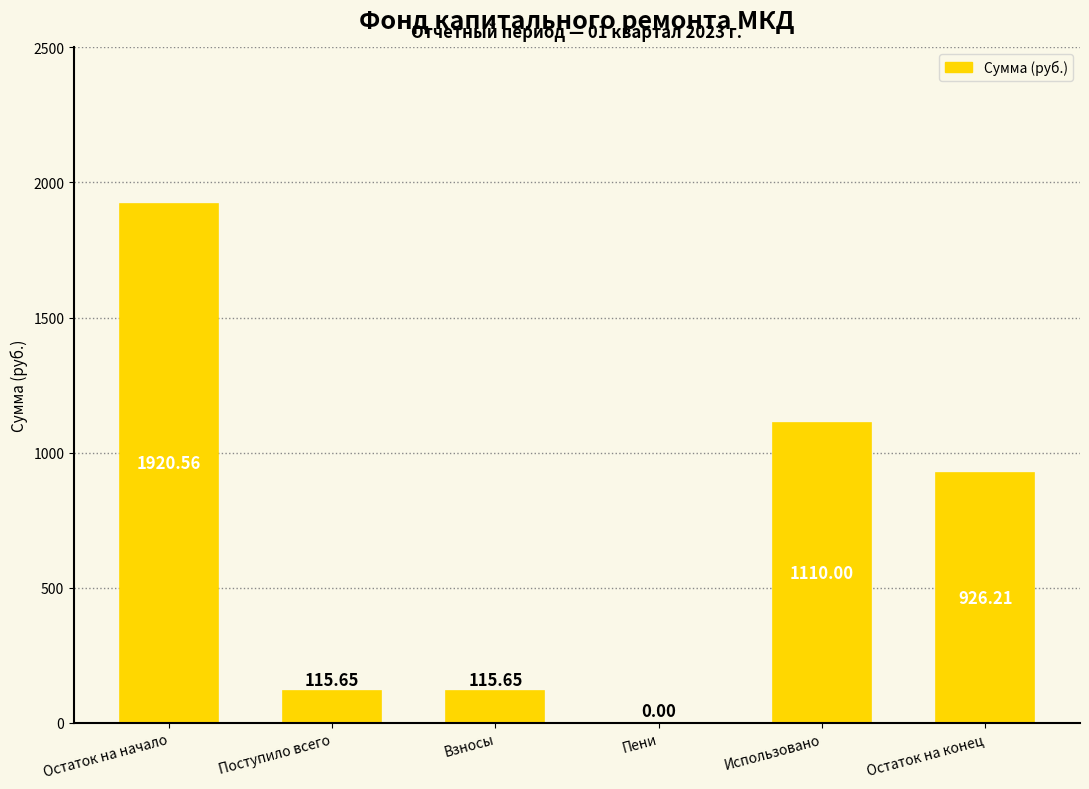

What is the sum of all values?

4188.1